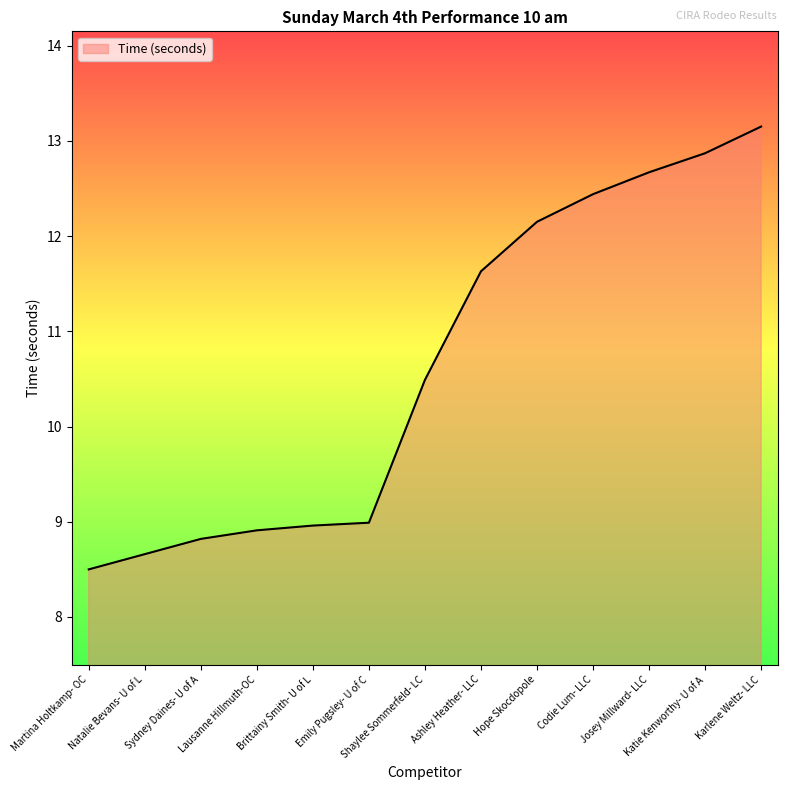

What is the change in value from Natalie Bevans- U of L to Katie Kenworthy- U of A?

+4.2